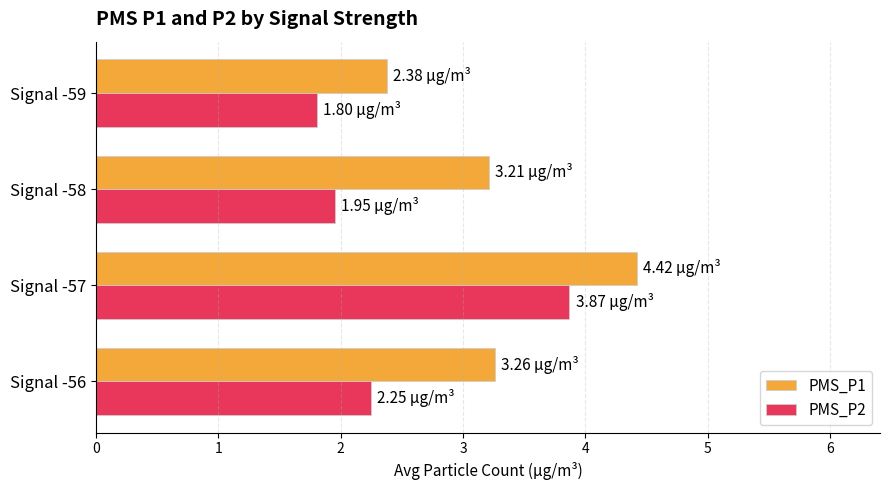

Rank the series by their average value, from highest to lowest.

PMS_P1, PMS_P2